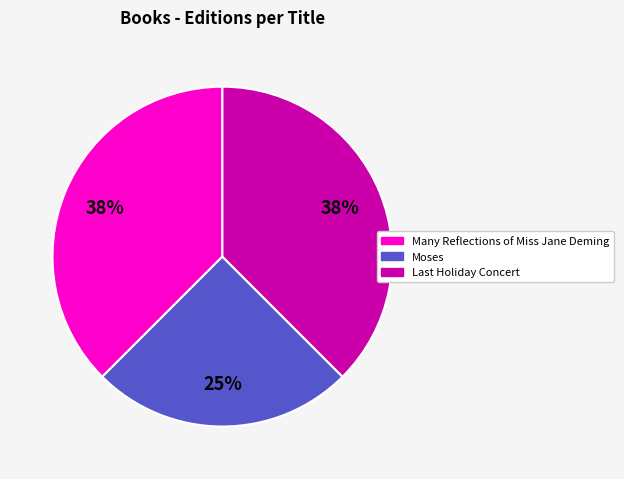

Does Many Reflections of Miss Jane Deming represent more than half of the total?

No